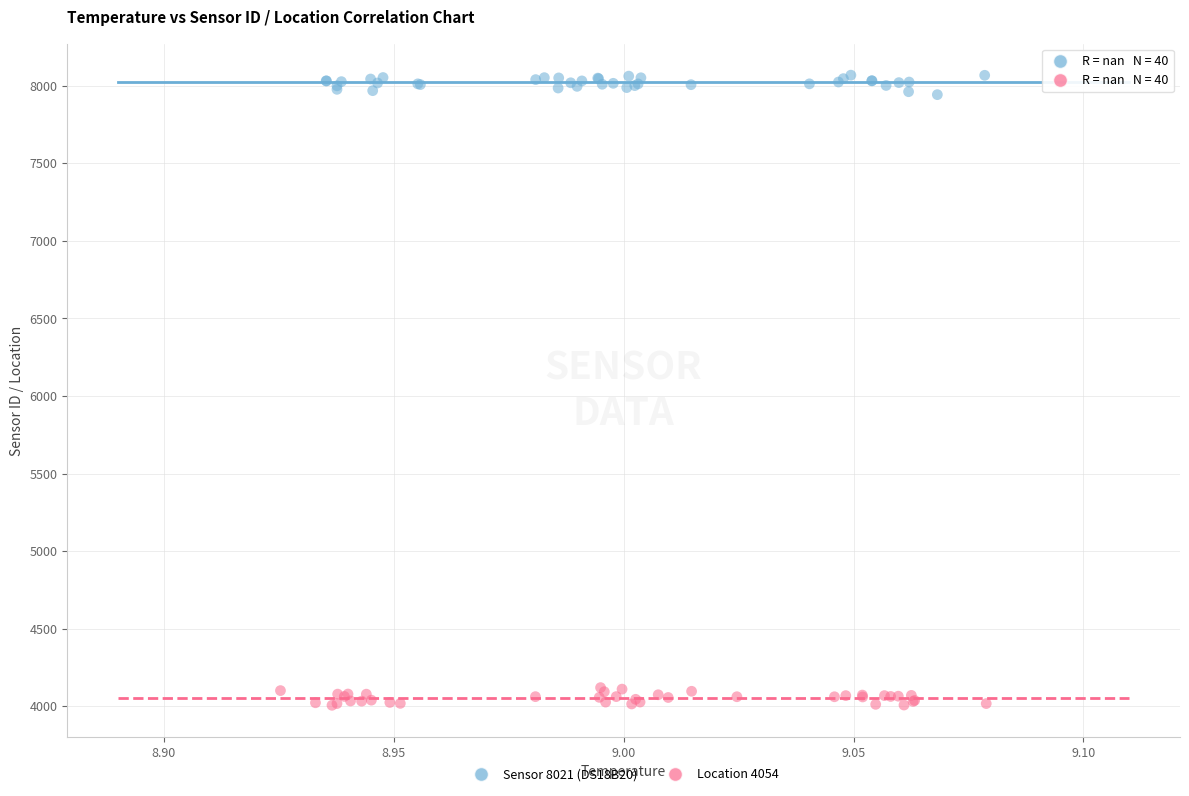

Which series contains the highest Y value?

Sensor 8021 (DS18B20)